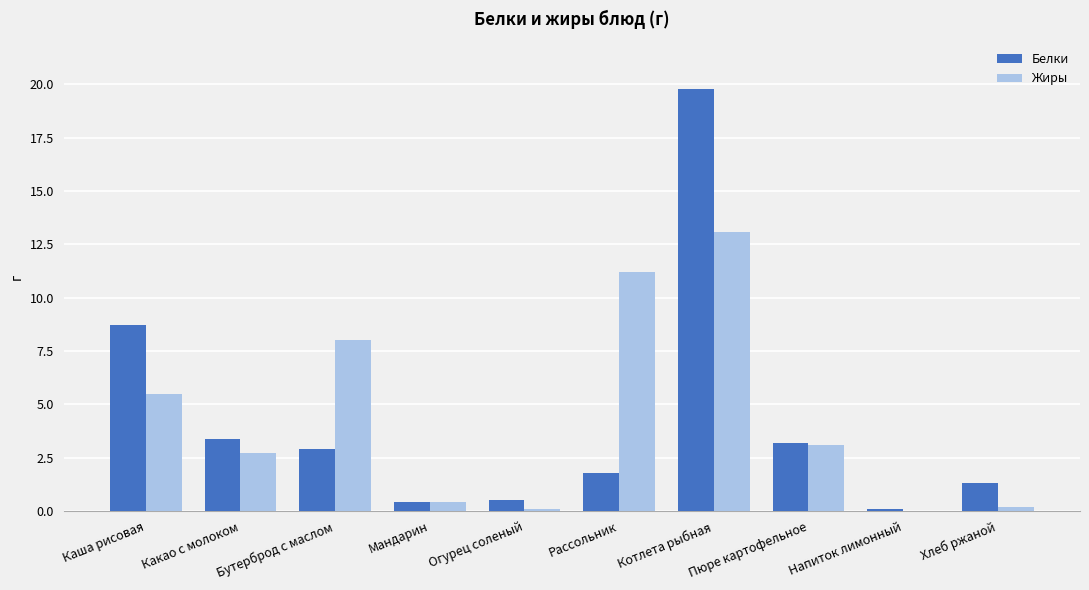

Is the value of Белки at Пюре картофельное greater than the value of Жиры at Мандарин?

Yes